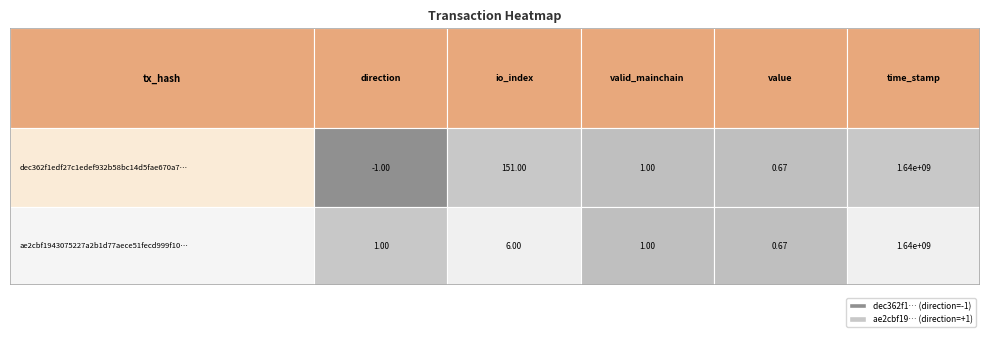

At which category is the sum across all series the highest?

time_stamp